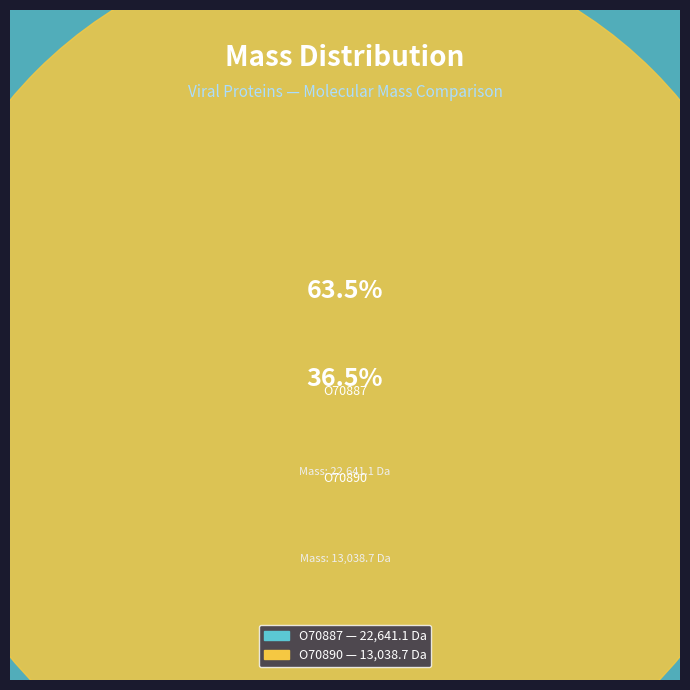

Which category has the biggest portion of the pie?

sp|O70887|VIF_HV193